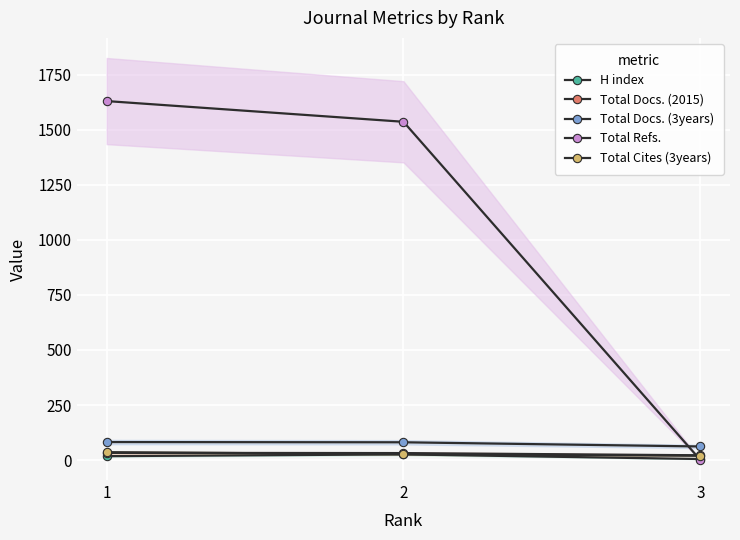

Reading right to left, list all the values displayed in this chart.

H index: 3=5	2=26	1=18
Total Docs. (2015): 3=22	2=32	1=33
Total Docs. (3years): 3=62	2=81	1=82
Total Refs.: 3=1	2=1536	1=1630
Total Cites (3years): 3=20	2=27	1=36